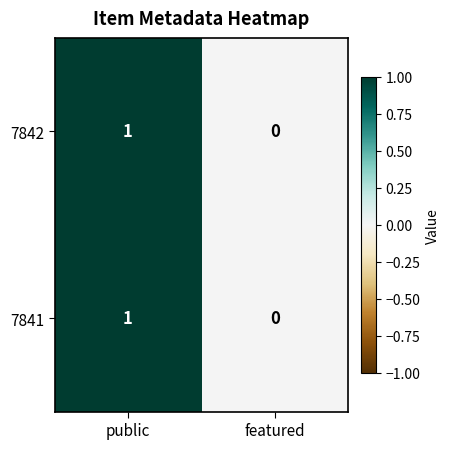

Reading left to right, list all the values displayed in this chart.

7842: 1	0
7841: 1	0